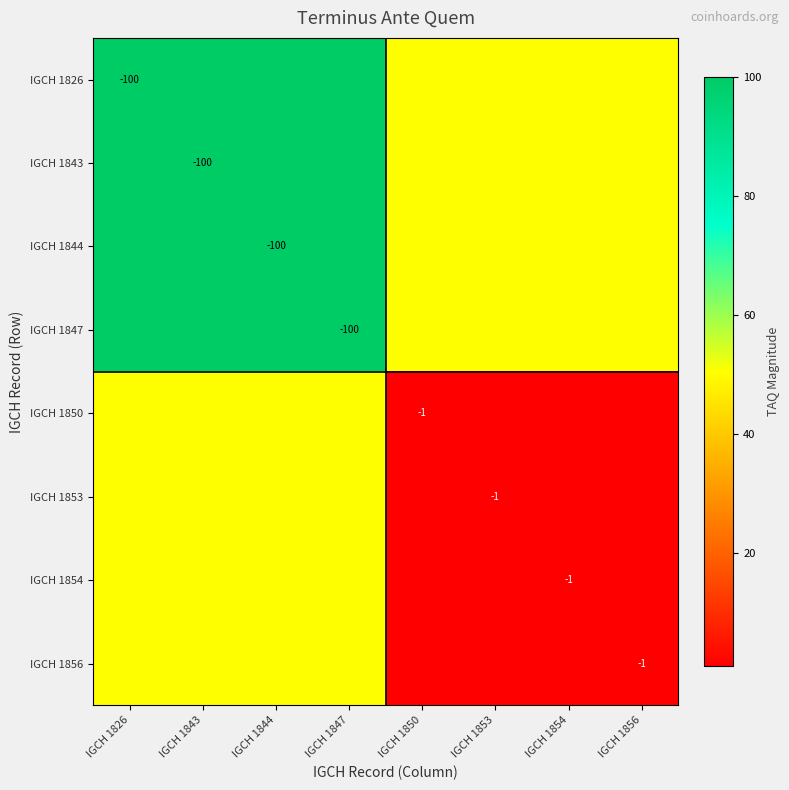

True or false: IGCH 1856 has a value of 1.4 at IGCH 1850.

False